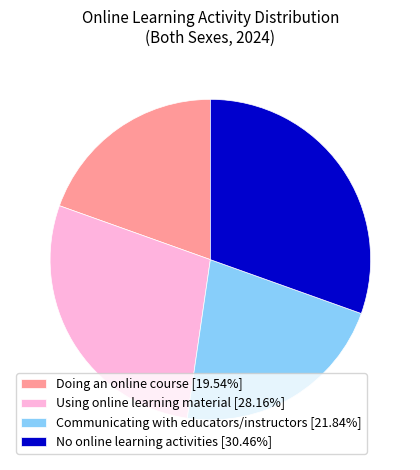

Is Using online learning material [28.16%] the majority of the pie?

No